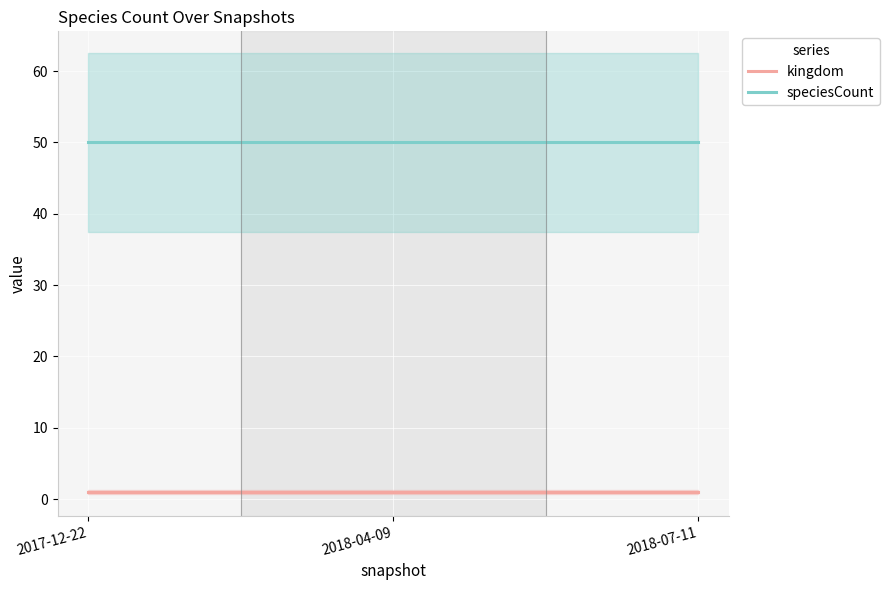

What position from the left is 2018-07-11?

3